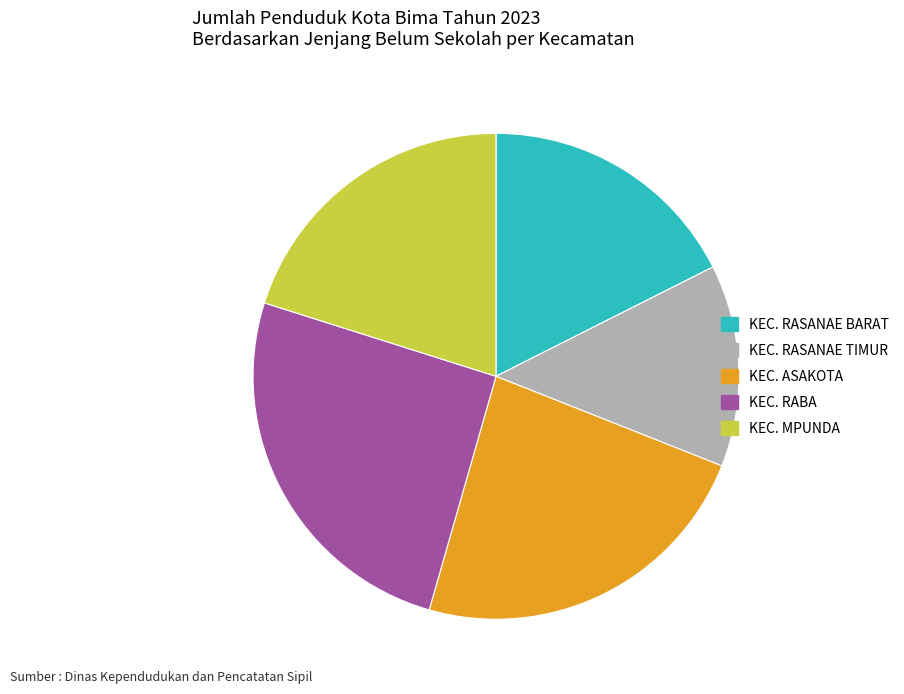

Is it true that KEC. ASAKOTA is 23% of the pie?

True